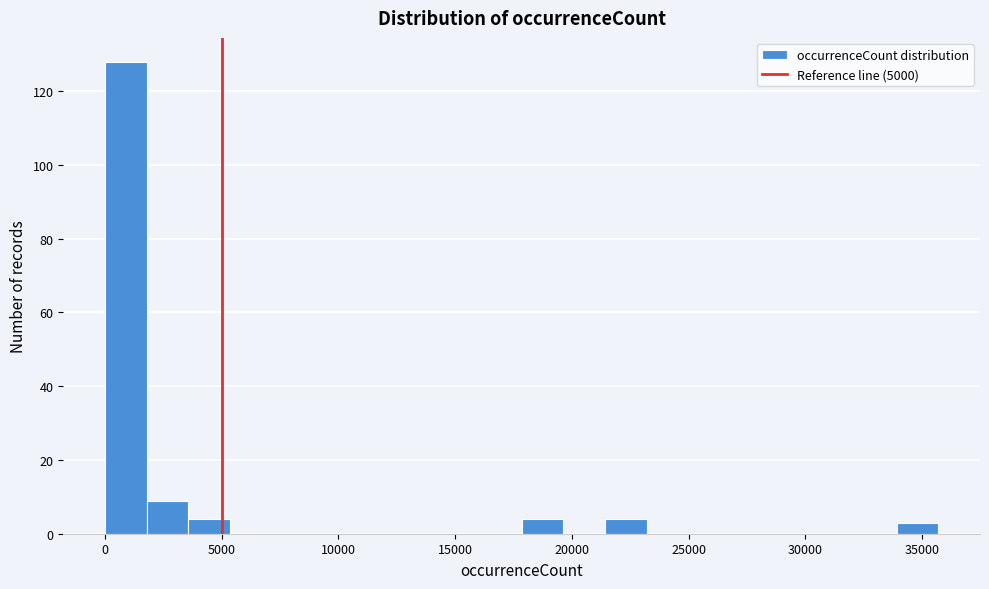

Around what value on the x-axis is the tallest bar? Give the approximate position of its centre, as read against the axis.

1000